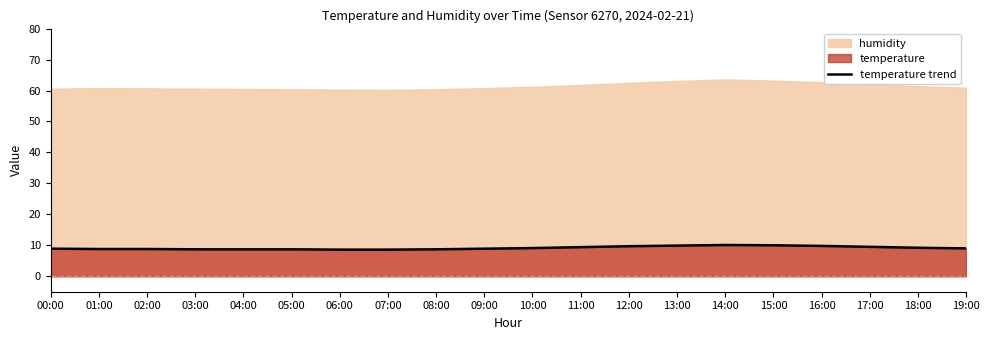

What is the minimum value for temperature trend?

8.6